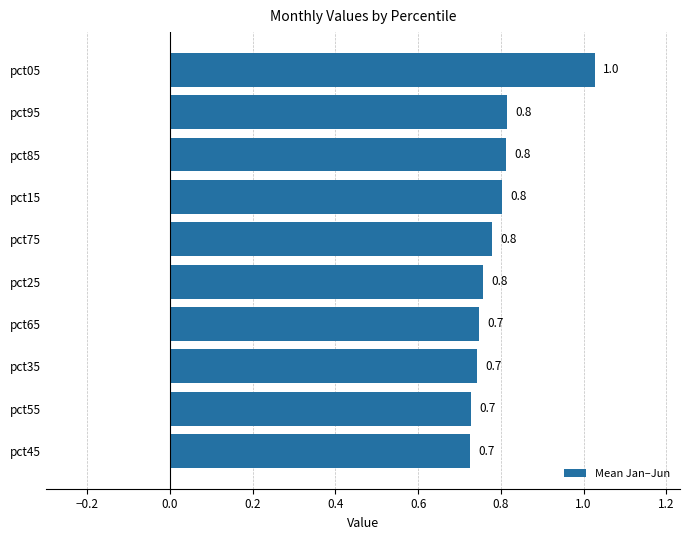

Reading bottom to top, list all the values displayed in this chart.

0.7	0.7	0.7	0.7	0.8	0.8	0.8	0.8	0.8	1.0